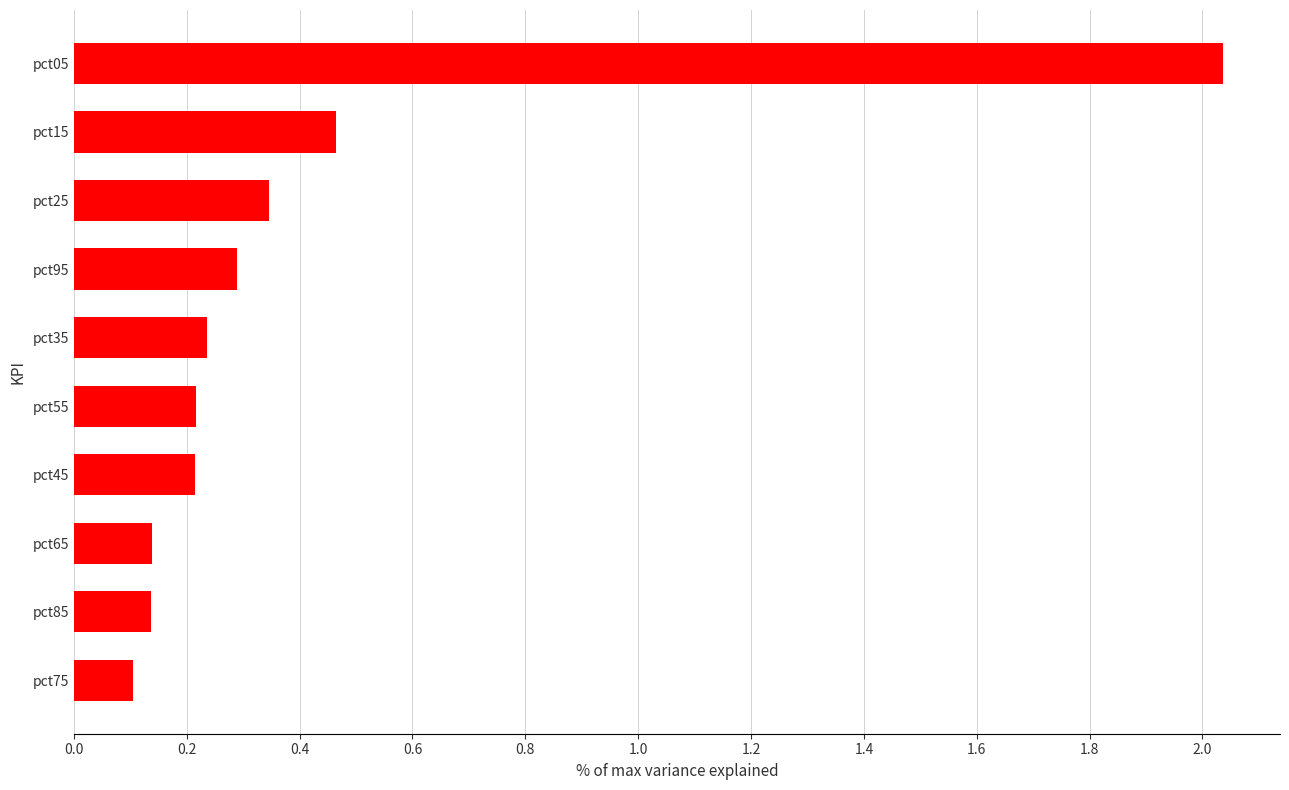

Are the bars horizontal?

Yes